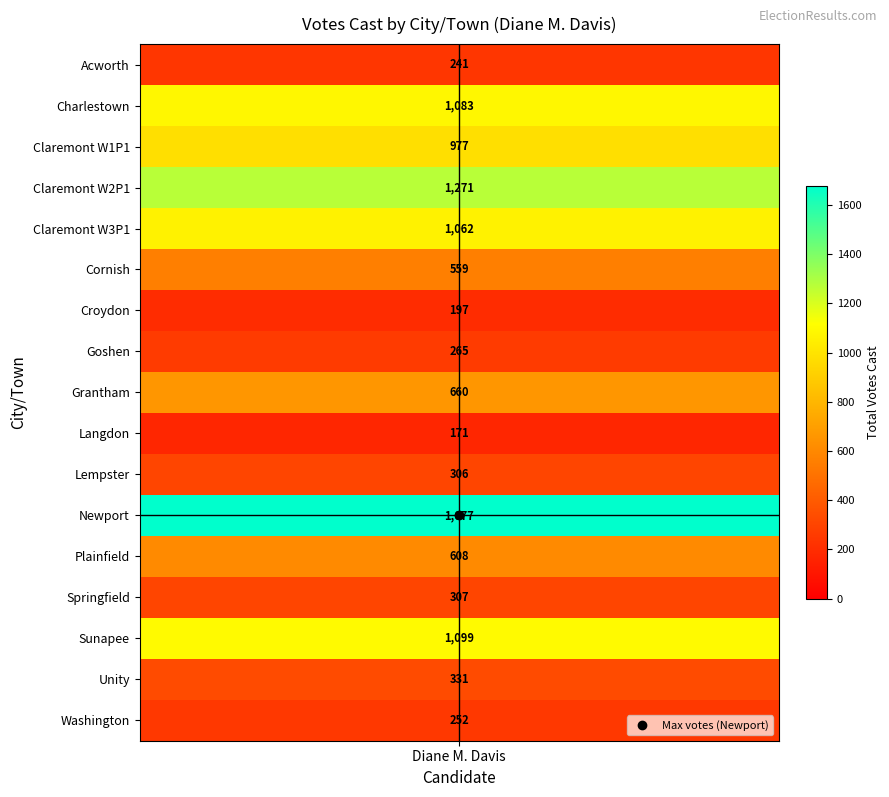

True or false: the data shows 350 at 12.

False